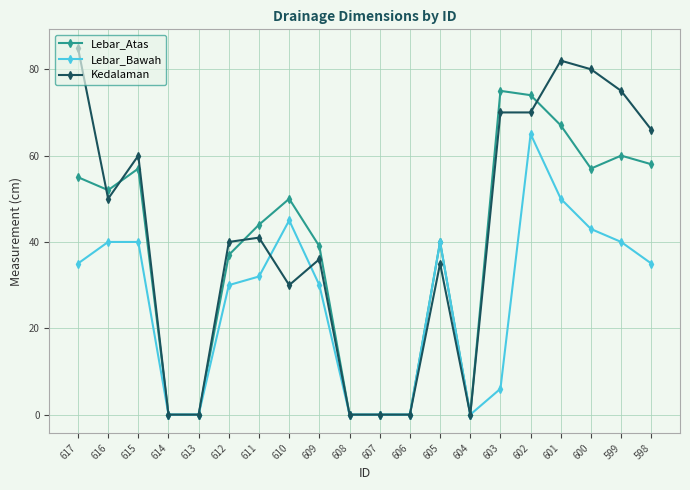

True or false: Kedalaman and Lebar_Bawah cross at least once.

True